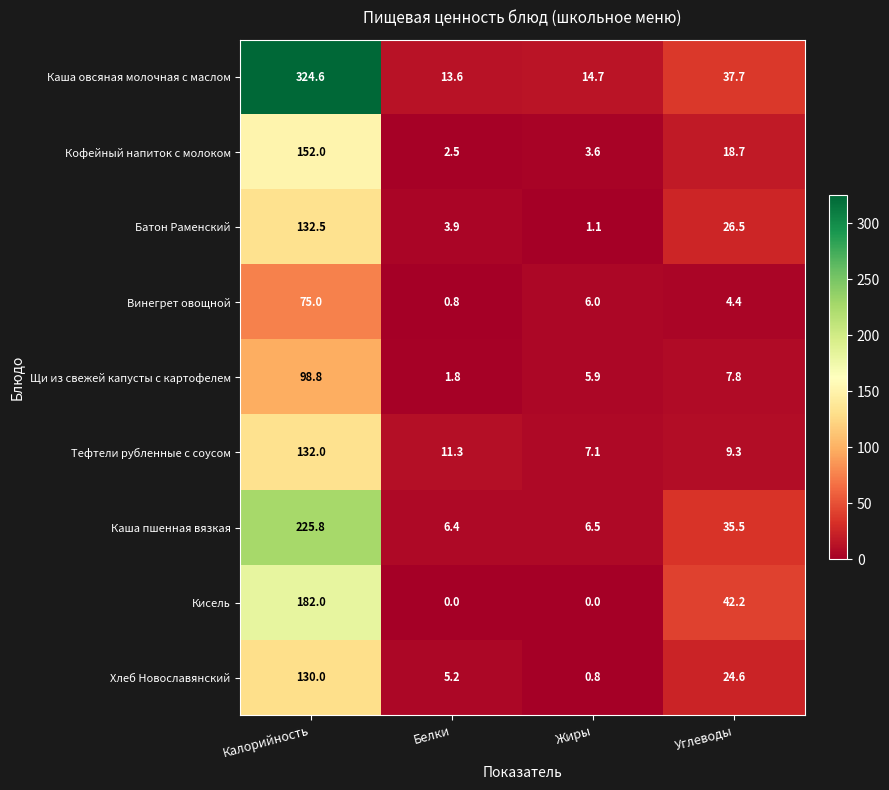

The value of Кисель at Углеводы is 67.1. True or false?

False